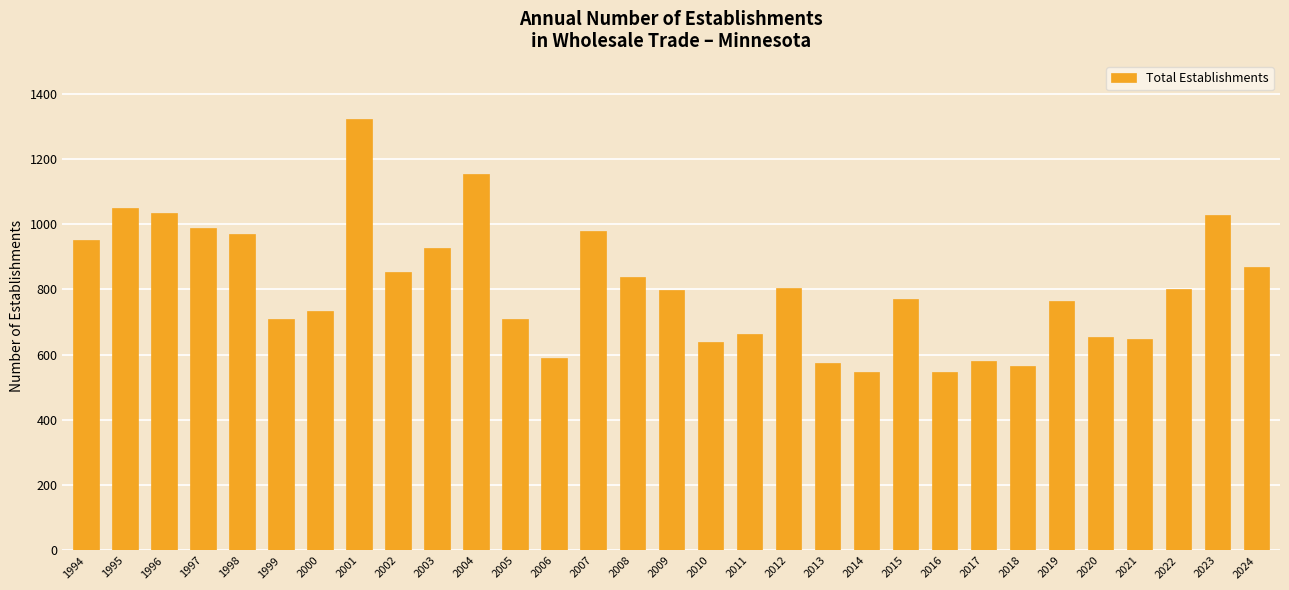

What is the smallest value displayed?

547